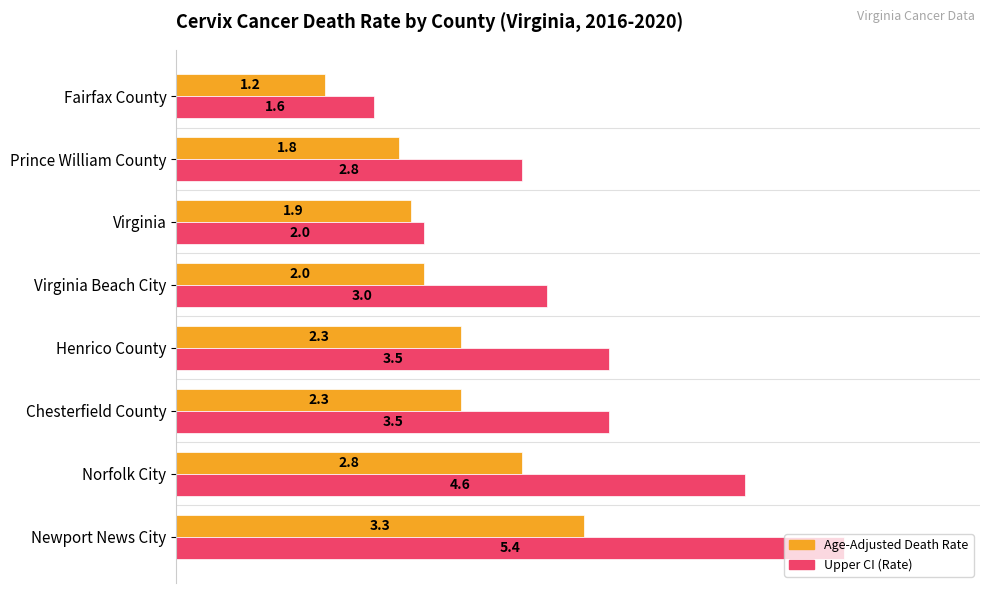

How many data points in Upper CI (Rate) are less than 3?

3